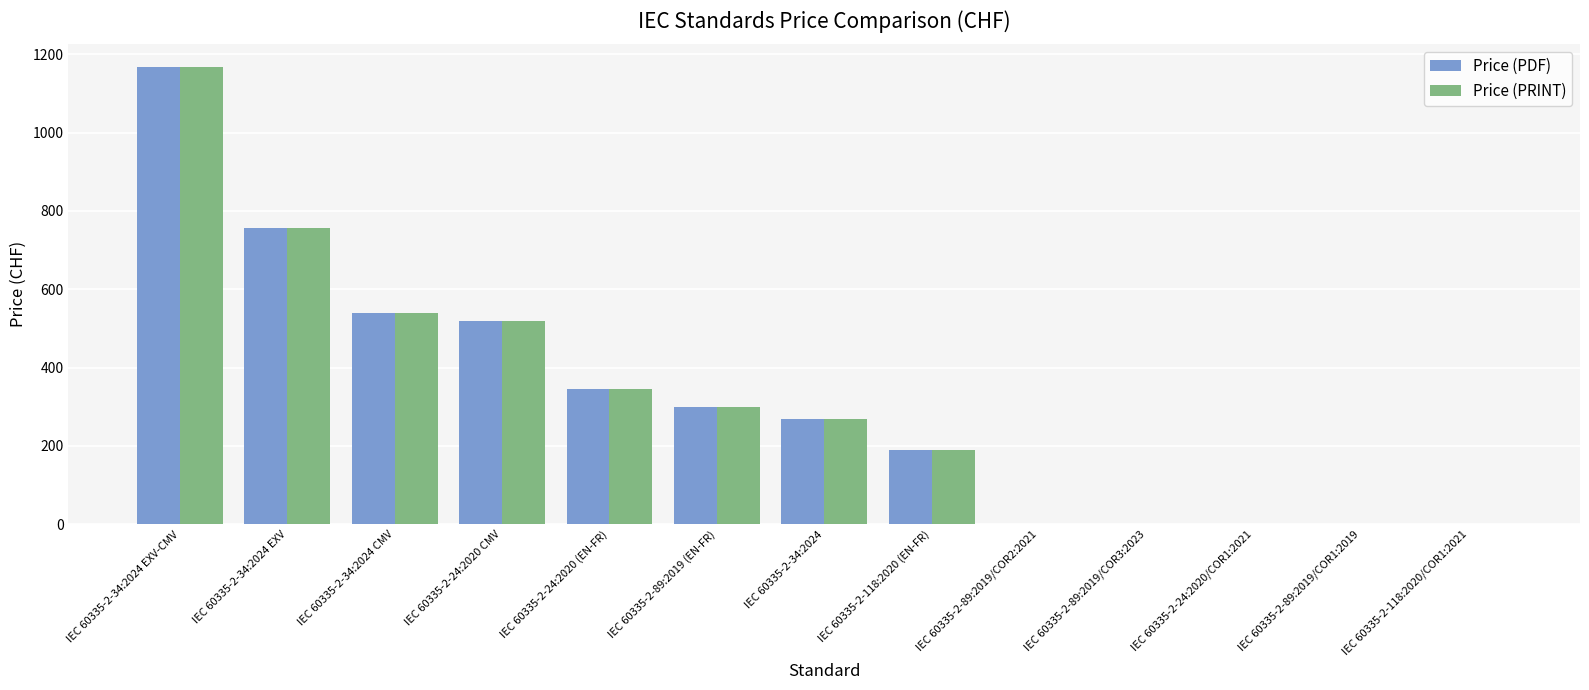

How many series are shown in this chart?

2